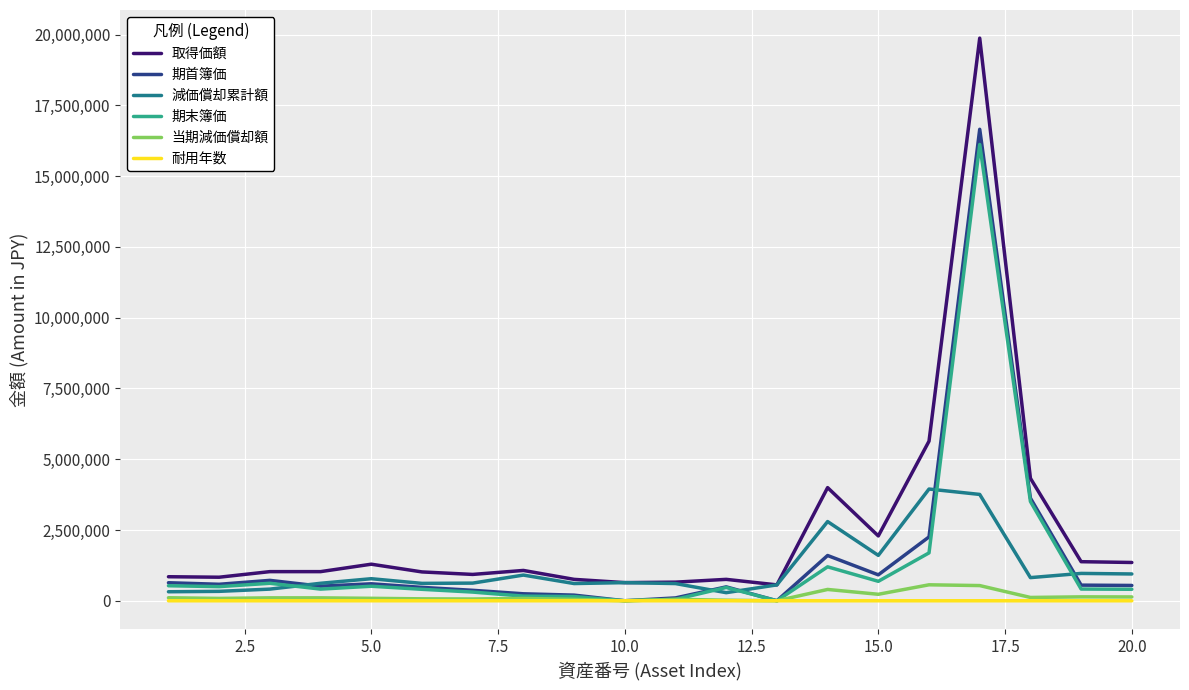

What is the difference between the second highest and minimum values in the 取得価額 series?

5075650